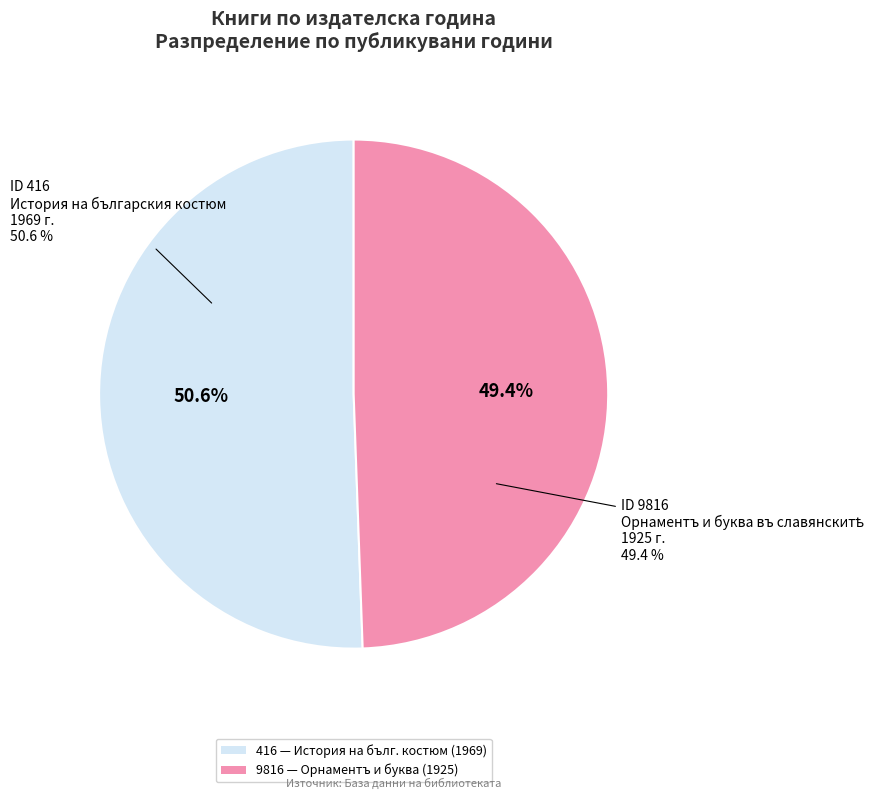

To the nearest percent, what percentage of the pie is 9816 (Орнаментъ и буква, 1925)?

49%